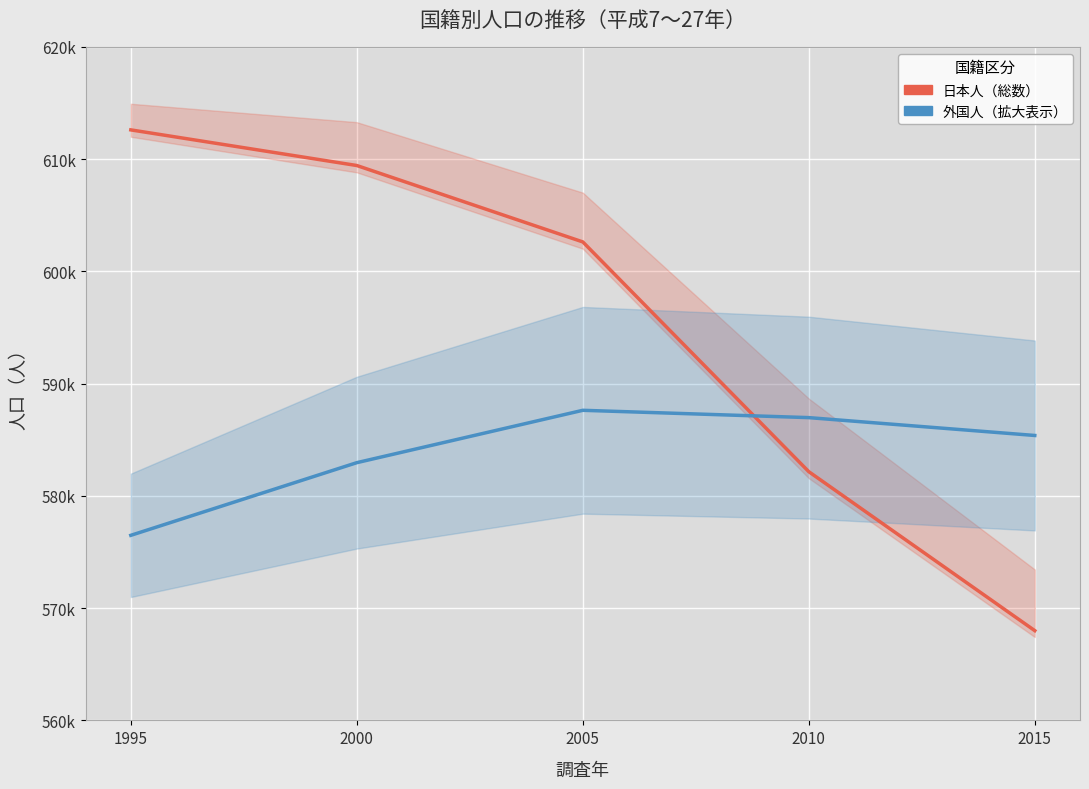

At which label is 日本人（総数） closest to 590297?

2010